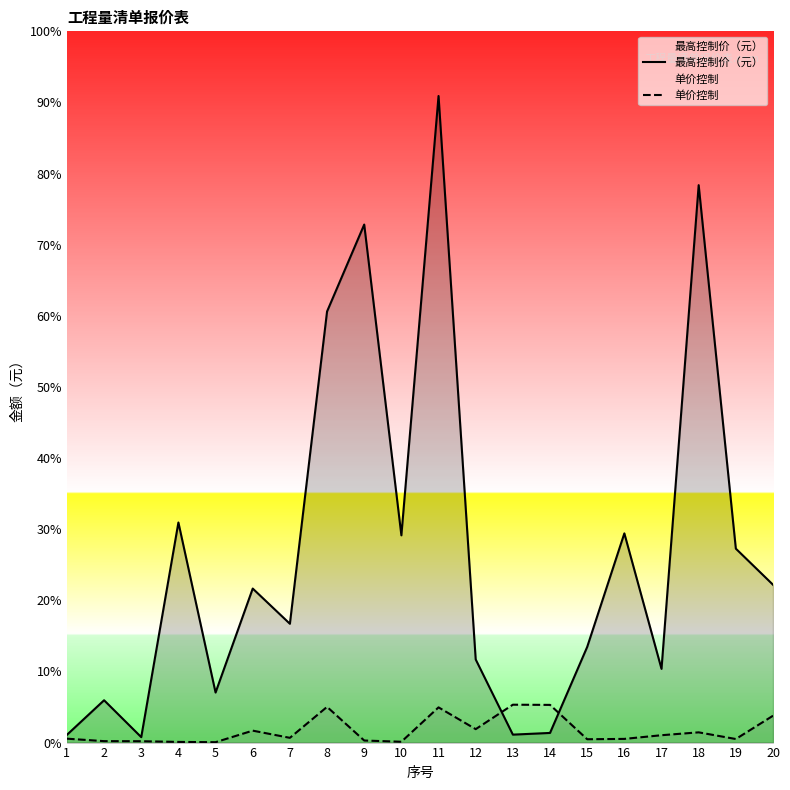

Is it true that 最高控制价（元） equals 1419.7 at 5?

False